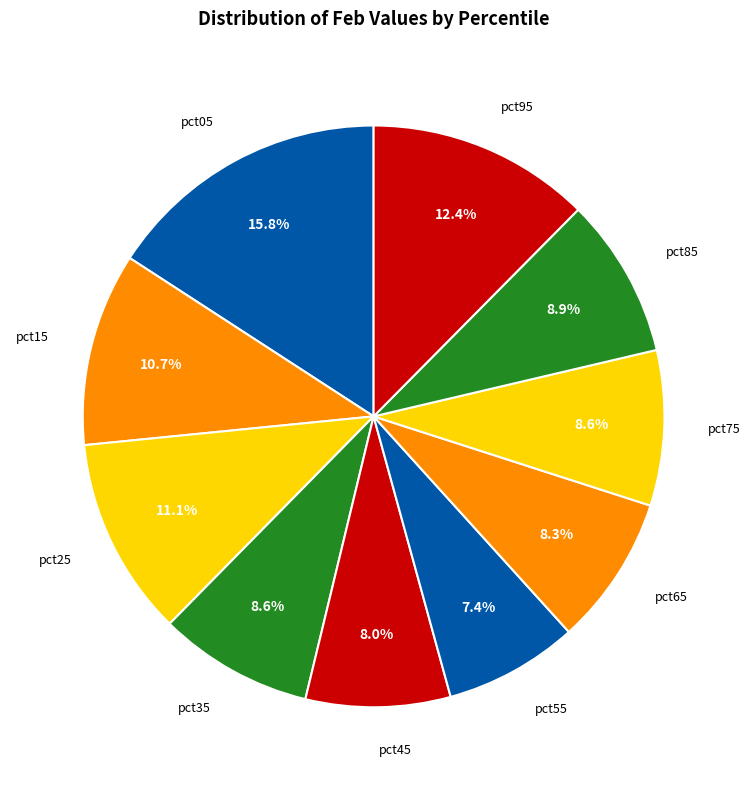

What percentage do pct85 and pct05 together represent?

24.7%